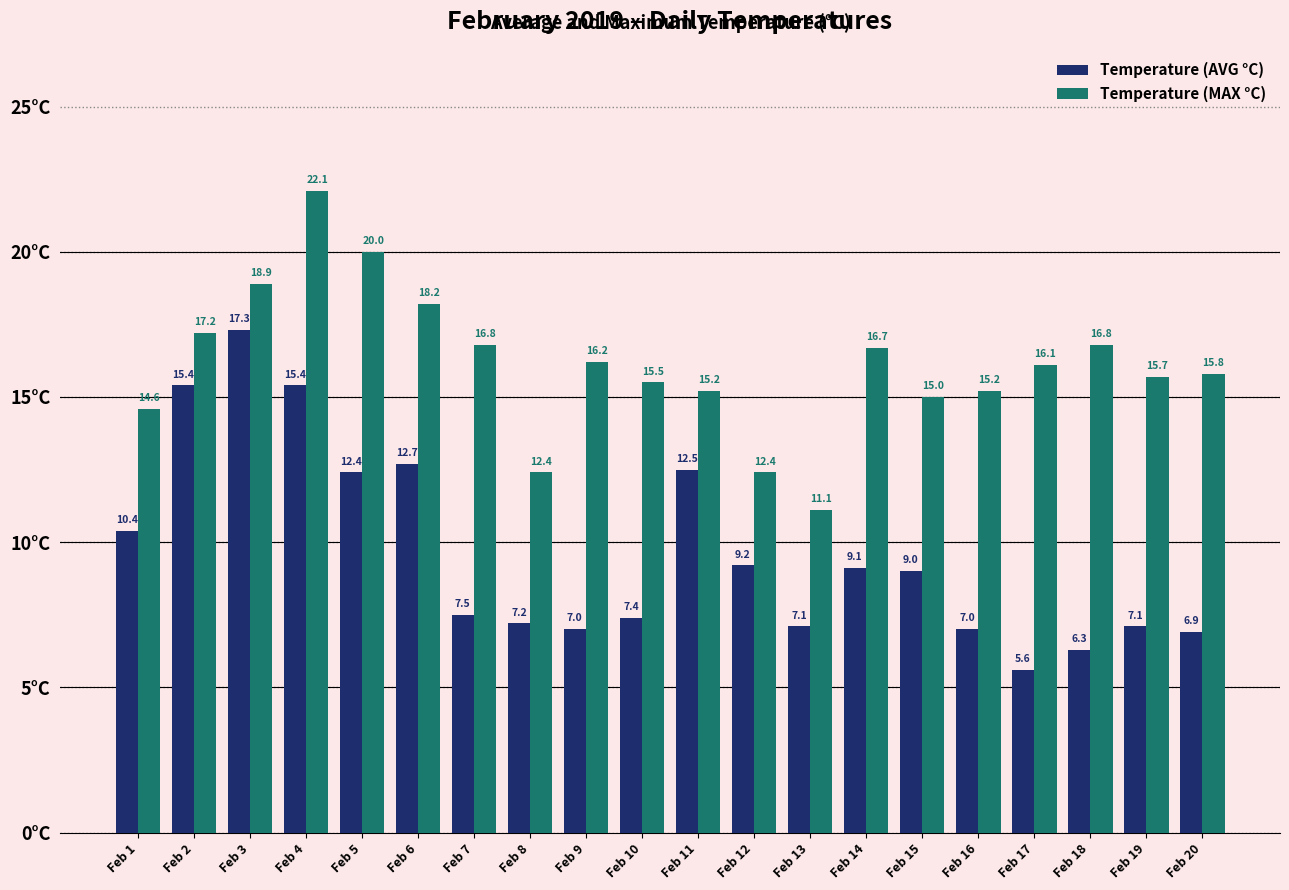

How many data points does each series have?

20